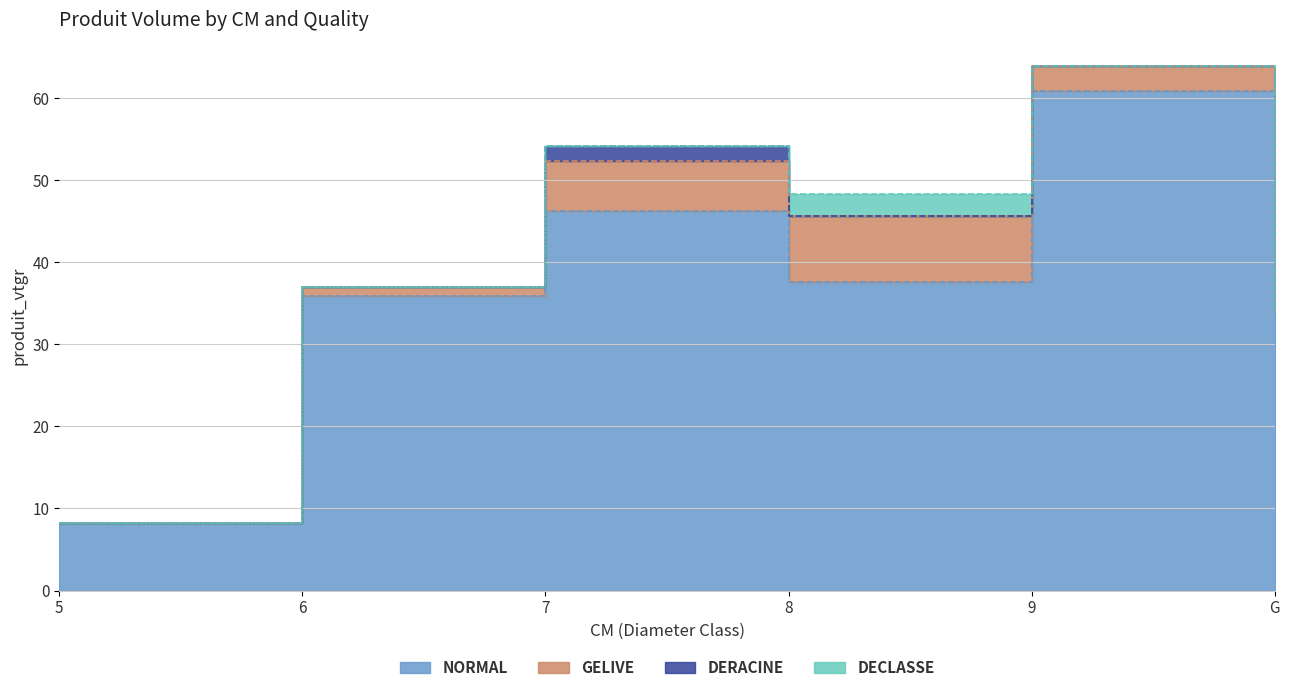

What is the sum of all DECLASSE values?

2.7